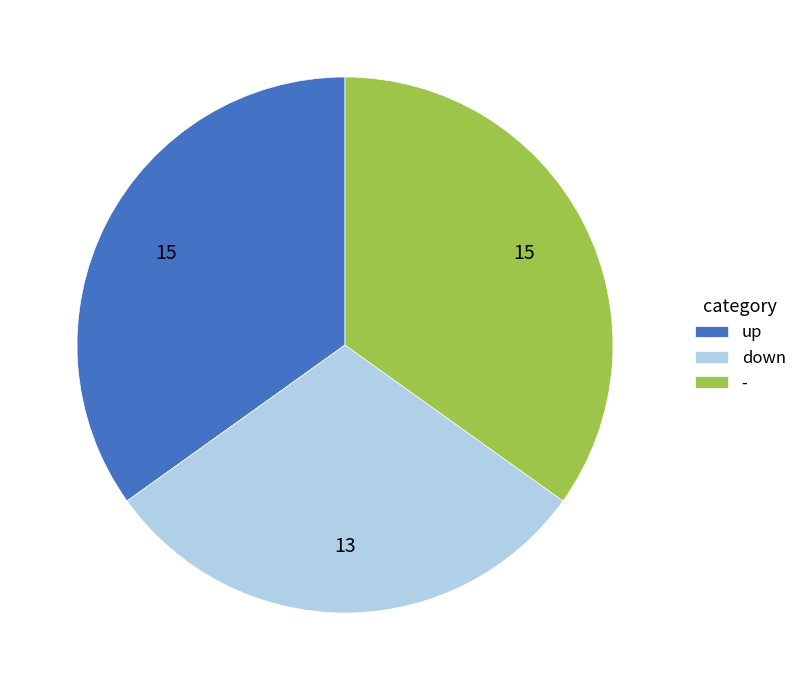

What is the smallest slice in the pie chart?

down